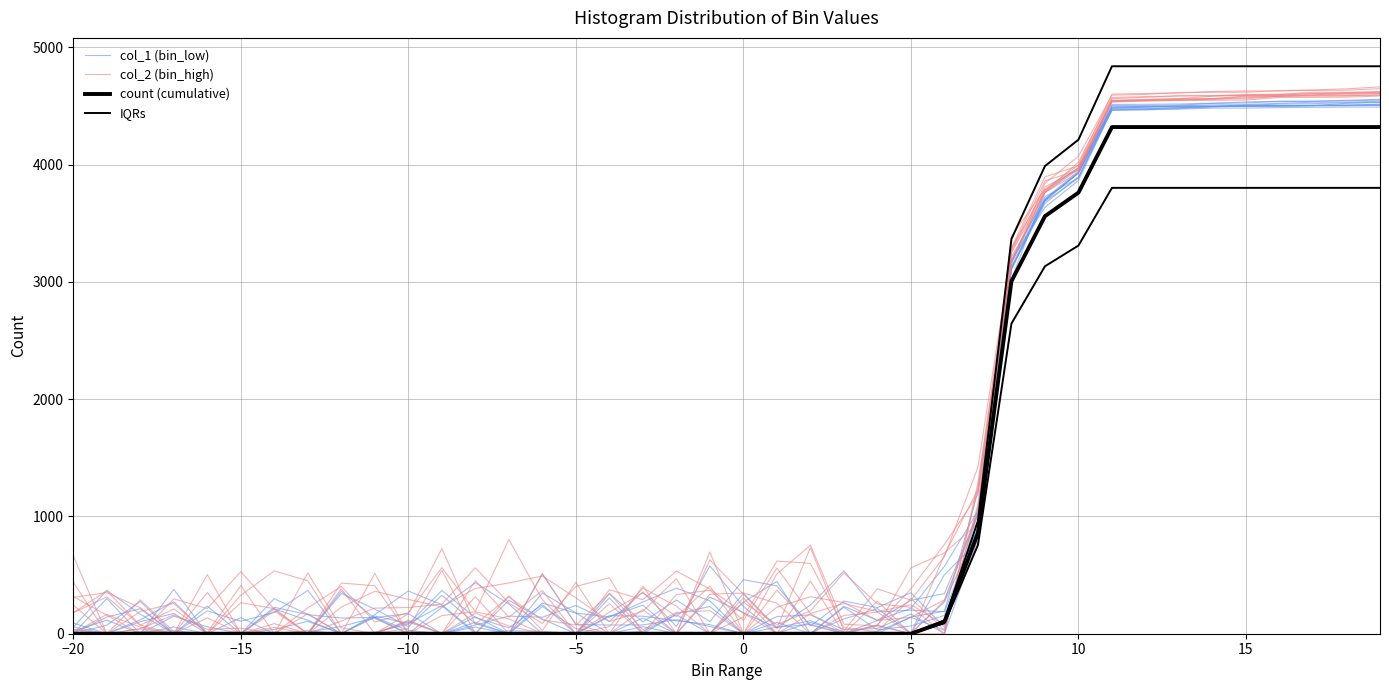

True or false: col_1 (bin_low) and col_2 (bin_high) cross at least once.

True